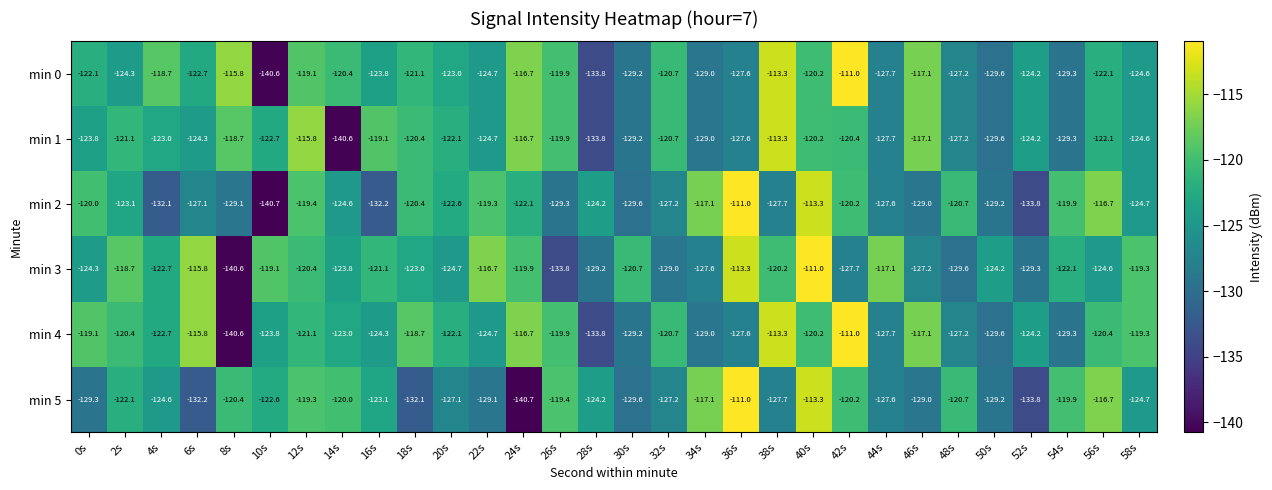

What is the difference between the highest and lowest values at 0s?

10.2